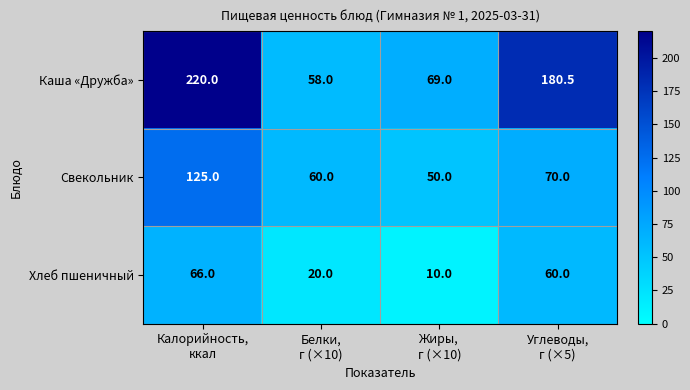

What is the difference between the second highest and second lowest values in the Каша «Дружба» series?

111.5